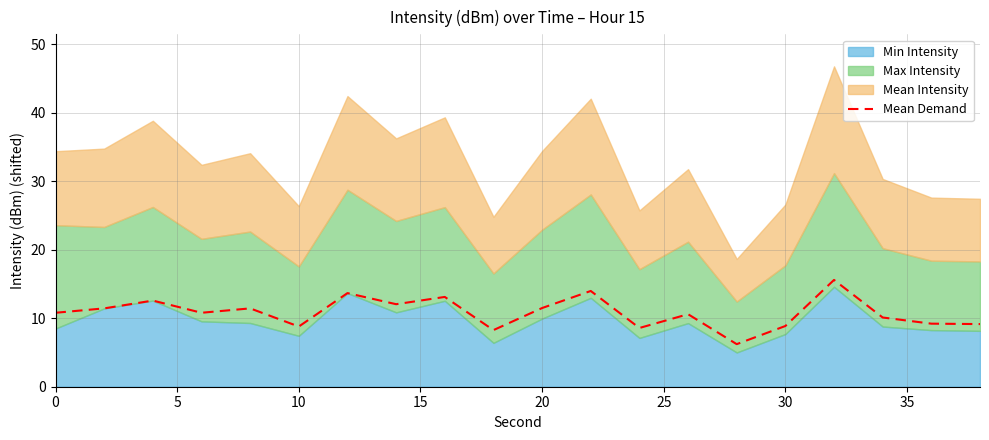

The Mean Demand series shows 8.8 at 10. True or false?

True